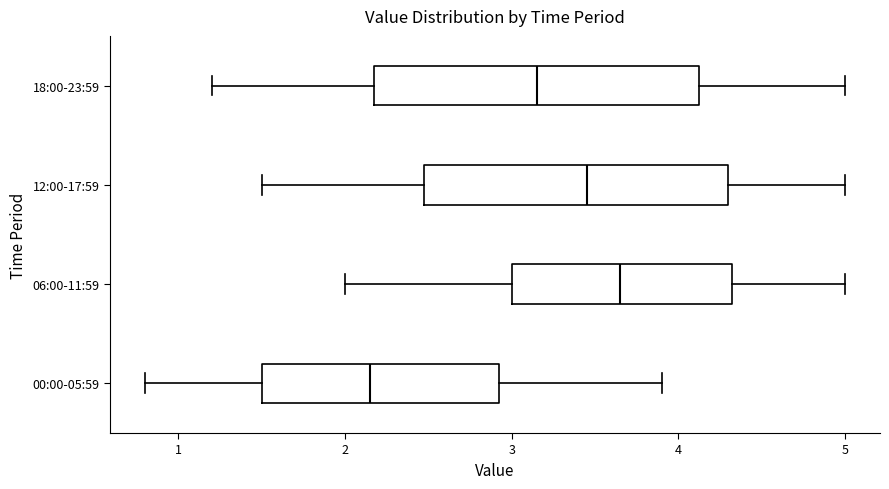

Reading bottom to top, read every box against the x-axis: the position of its median line, the range the box covers, and the ends of its whiskers. The values are not printed on the chart, so give them approximately, as read against the axis.

00:00-05:59: median 2.2, box 1.5 to 2.9, whiskers 0.8 to 3.9
06:00-11:59: median 3.7, box 3.0 to 4.3, whiskers 2.0 to 5.0
12:00-17:59: median 3.5, box 2.5 to 4.3, whiskers 1.5 to 5.0
18:00-23:59: median 3.2, box 2.2 to 4.1, whiskers 1.2 to 5.0